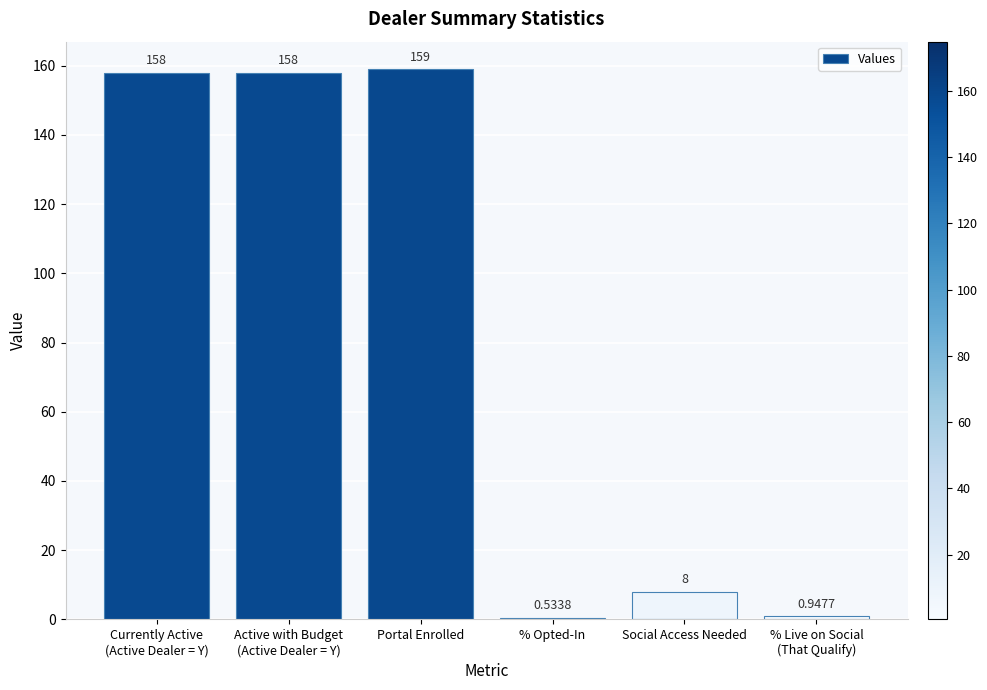

Which has a higher value, Portal Enrolled or Social Access Needed?

Portal Enrolled